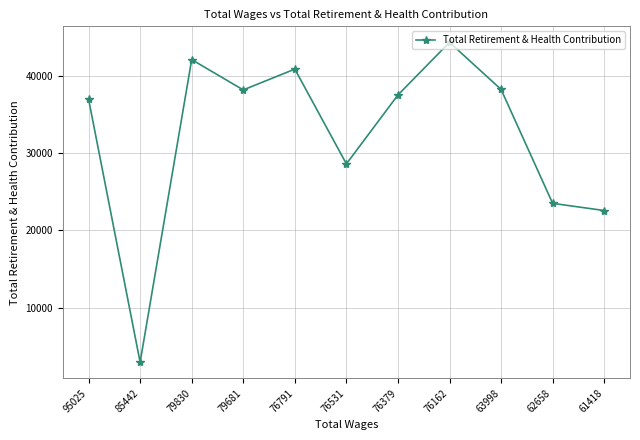

Which has a higher value, 76791 or 61418?

76791